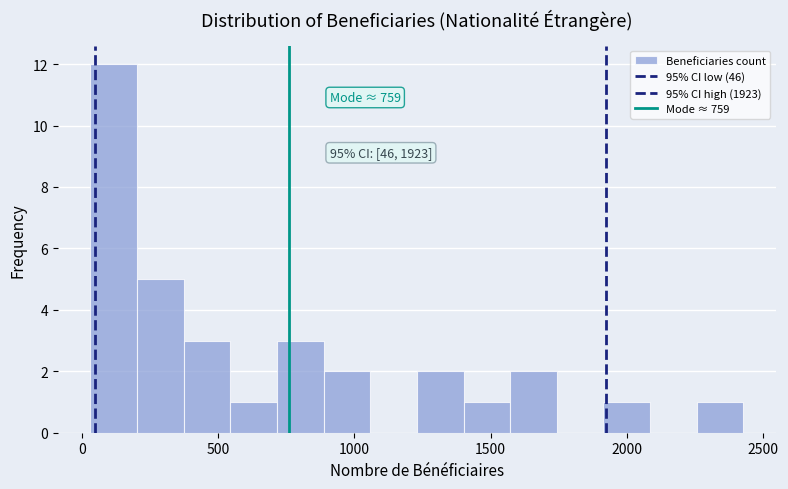

Read against the x-axis, roughly where is the centre of the tallest bar?

100